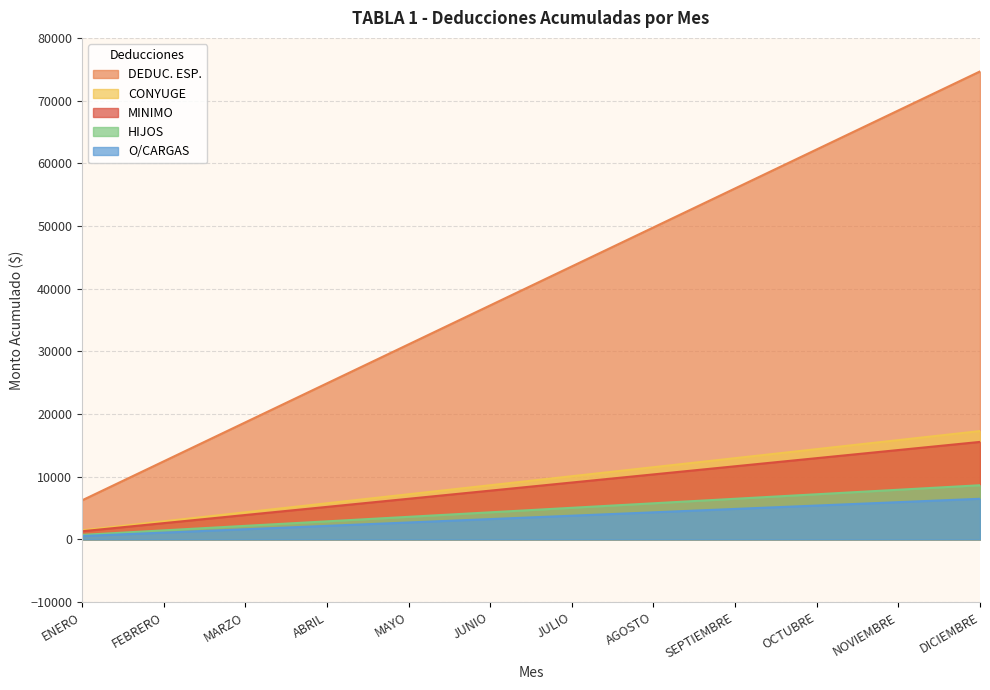

Reading right to left, list all the values displayed in this chart.

MINIMO: DICIEMBRE=15552.0	NOVIEMBRE=14256.0	OCTUBRE=12960.0	SEPTIEMBRE=11664.0	AGOSTO=10368.0	JULIO=9072.0	JUNIO=7776.0	MAYO=6480.0	ABRIL=5184.0	MARZO=3888.0	FEBRERO=2592.0	ENERO=1296.0
DEDUC. ESP.: DICIEMBRE=74649.6	NOVIEMBRE=68428.8	OCTUBRE=62208.0	SEPTIEMBRE=55987.2	AGOSTO=49766.4	JULIO=43545.6	JUNIO=37324.8	MAYO=31104.0	ABRIL=24883.2	MARZO=18662.4	FEBRERO=12441.6	ENERO=6220.8
CONYUGE: DICIEMBRE=17280.0	NOVIEMBRE=15840.0	OCTUBRE=14400.0	SEPTIEMBRE=12960.0	AGOSTO=11520.0	JULIO=10080.0	JUNIO=8640.0	MAYO=7200.0	ABRIL=5760.0	MARZO=4320.0	FEBRERO=2880.0	ENERO=1440.0
HIJOS: DICIEMBRE=8640.0	NOVIEMBRE=7920.0	OCTUBRE=7200.0	SEPTIEMBRE=6480.0	AGOSTO=5760.0	JULIO=5040.0	JUNIO=4320.0	MAYO=3600.0	ABRIL=2880.0	MARZO=2160.0	FEBRERO=1440.0	ENERO=720.0
O/CARGAS: DICIEMBRE=6480.0	NOVIEMBRE=5940.0	OCTUBRE=5400.0	SEPTIEMBRE=4860.0	AGOSTO=4320.0	JULIO=3780.0	JUNIO=3240.0	MAYO=2700.0	ABRIL=2160.0	MARZO=1620.0	FEBRERO=1080.0	ENERO=540.0